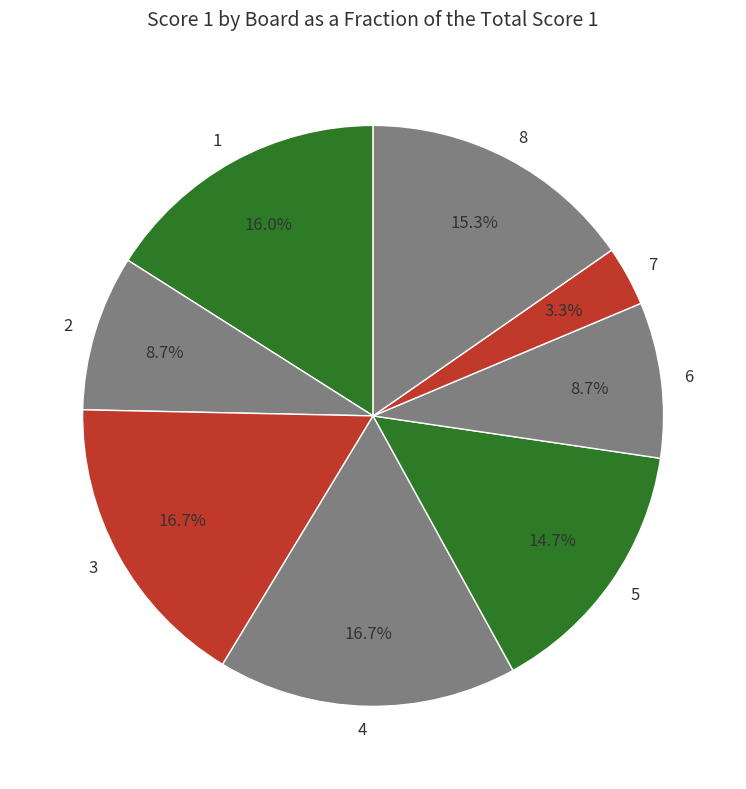

Combined, do 6 and 7 account for over 50%?

No